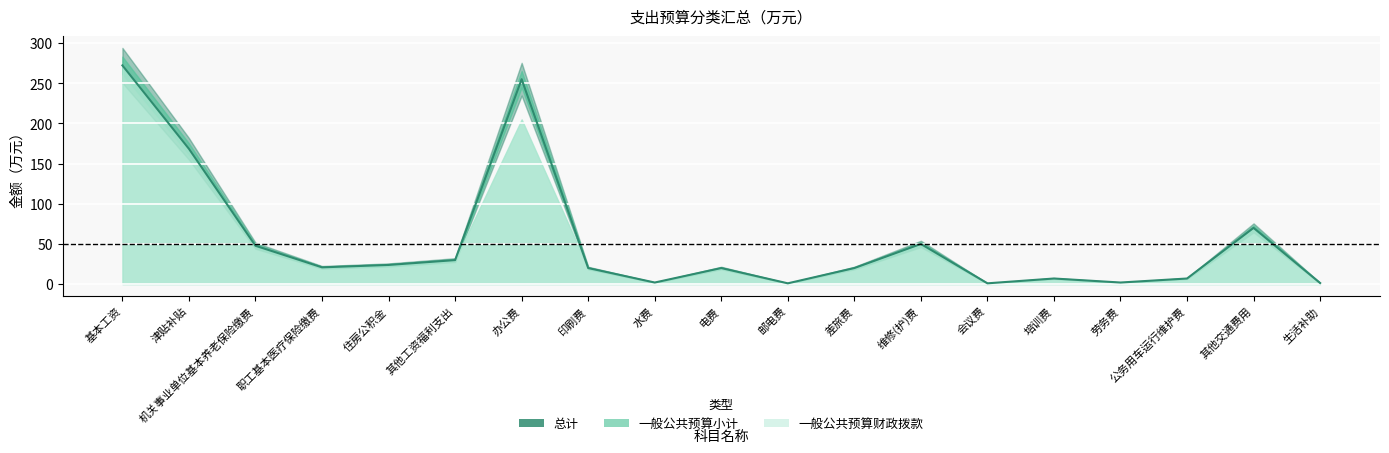

What is the maximum value shown in the chart?

272.2